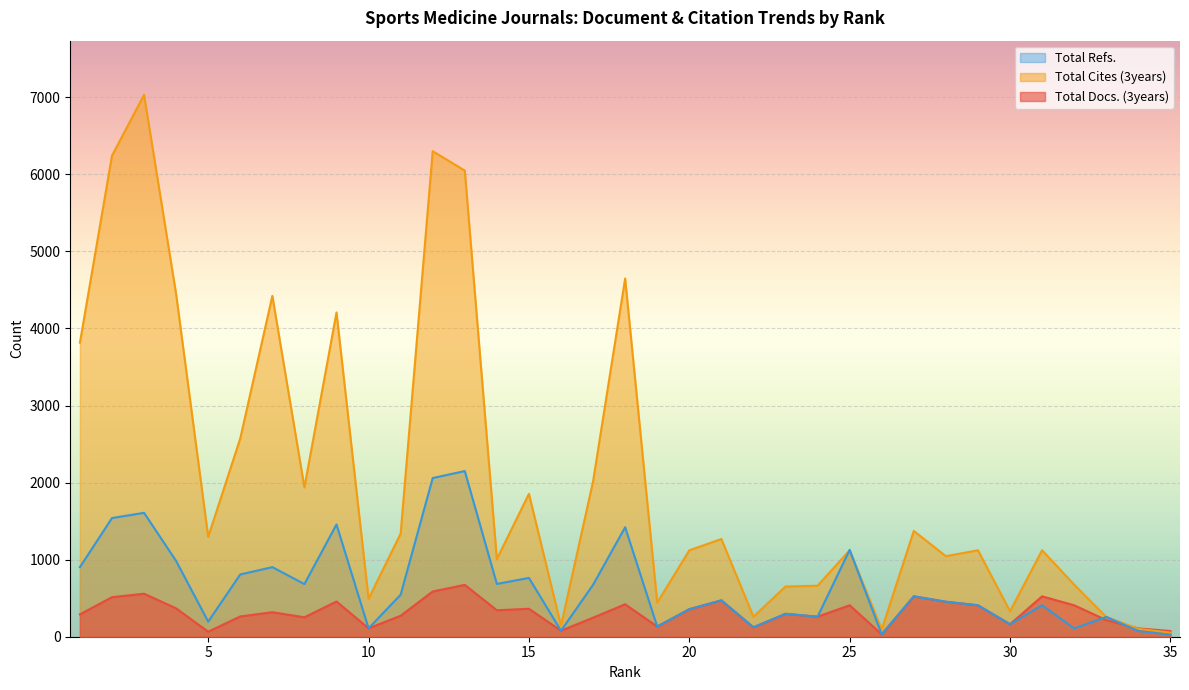

Which category has the lowest value across all series?

35